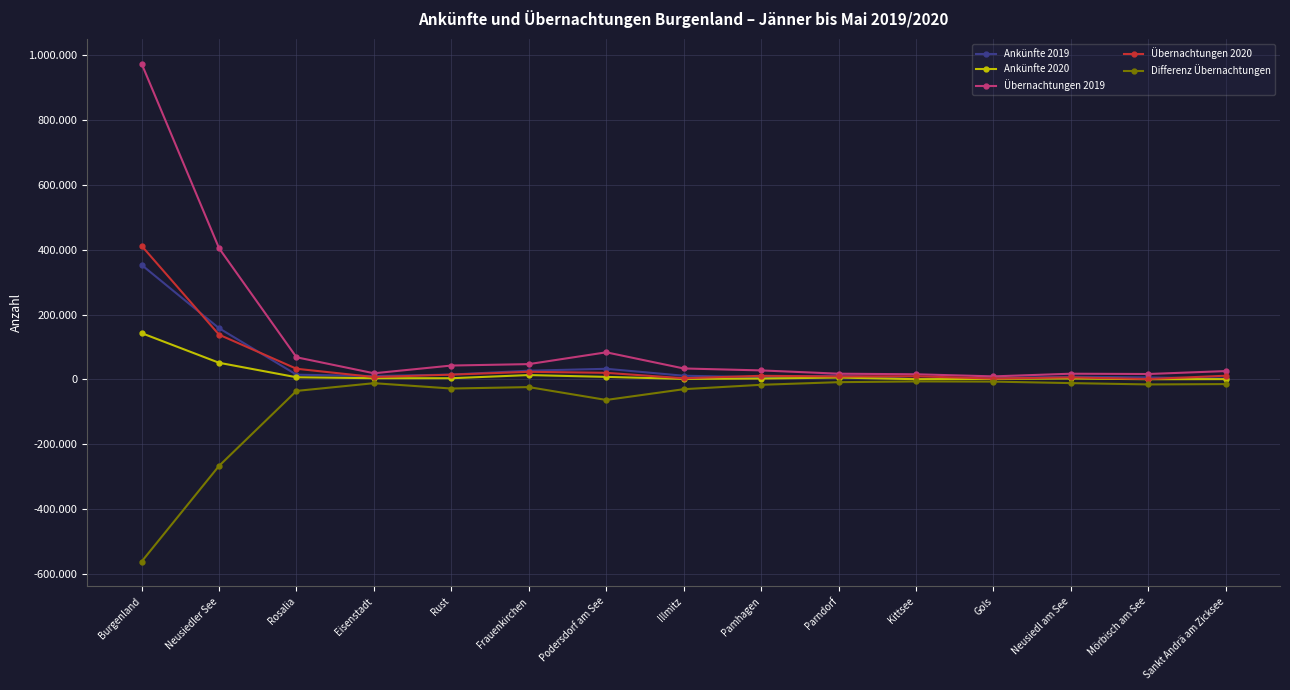

Reading left to right, transcribe all the data shown in this chart.

Ankünfte 2019: Burgenland=353455	Neusiedler See=157983	Rosalia=14651	Eisenstadt=10466	Rust=15000	Frauenkirchen=26938	Podersdorf am See=32813	Illmitz=11428	Pamhagen=6750	Parndorf=12441	Kittsee=1012	Gols=4065	Neusiedl am See=8383	Mörbisch am See=6307	Sankt Andrä am Zicksee=2688
Ankünfte 2020: Burgenland=142899	Neusiedler See=51391	Rosalia=6702	Eisenstadt=3781	Rust=3715	Frauenkirchen=13477	Podersdorf am See=7848	Illmitz=1576	Pamhagen=2680	Parndorf=5796	Kittsee=688	Gols=1661	Neusiedl am See=2895	Mörbisch am See=568	Sankt Andrä am Zicksee=950
Übernachtungen 2019: Burgenland=974646	Neusiedler See=404996	Rosalia=68358	Eisenstadt=19017	Rust=42872	Frauenkirchen=47271	Podersdorf am See=83701	Illmitz=33855	Pamhagen=27817	Parndorf=17711	Kittsee=15895	Gols=9403	Neusiedl am See=17643	Mörbisch am See=16752	Sankt Andrä am Zicksee=25763
Übernachtungen 2020: Burgenland=412393	Neusiedler See=138120	Rosalia=32929	Eisenstadt=7407	Rust=14762	Frauenkirchen=23587	Podersdorf am See=20363	Illmitz=3707	Pamhagen=11225	Parndorf=9229	Kittsee=9774	Gols=2693	Neusiedl am See=6289	Mörbisch am See=1284	Sankt Andrä am Zicksee=11419
Differenz Übernachtungen: Burgenland=-562253	Neusiedler See=-266876	Rosalia=-35429	Eisenstadt=-11610	Rust=-28110	Frauenkirchen=-23684	Podersdorf am See=-63338	Illmitz=-30148	Pamhagen=-16592	Parndorf=-8482	Kittsee=-6121	Gols=-6710	Neusiedl am See=-11354	Mörbisch am See=-15468	Sankt Andrä am Zicksee=-14344